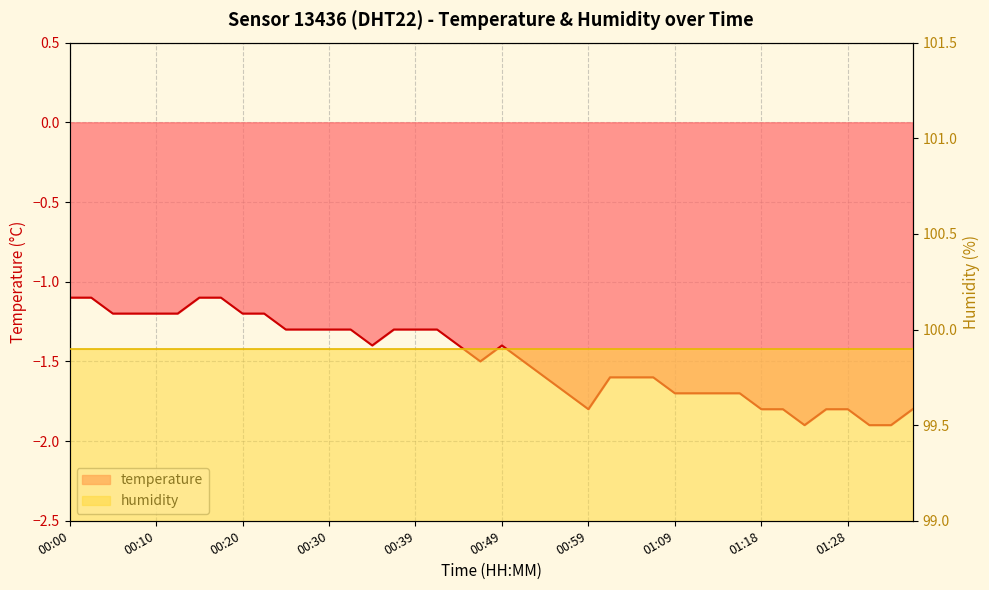

At which category does the data reach its first local valley?

00:34